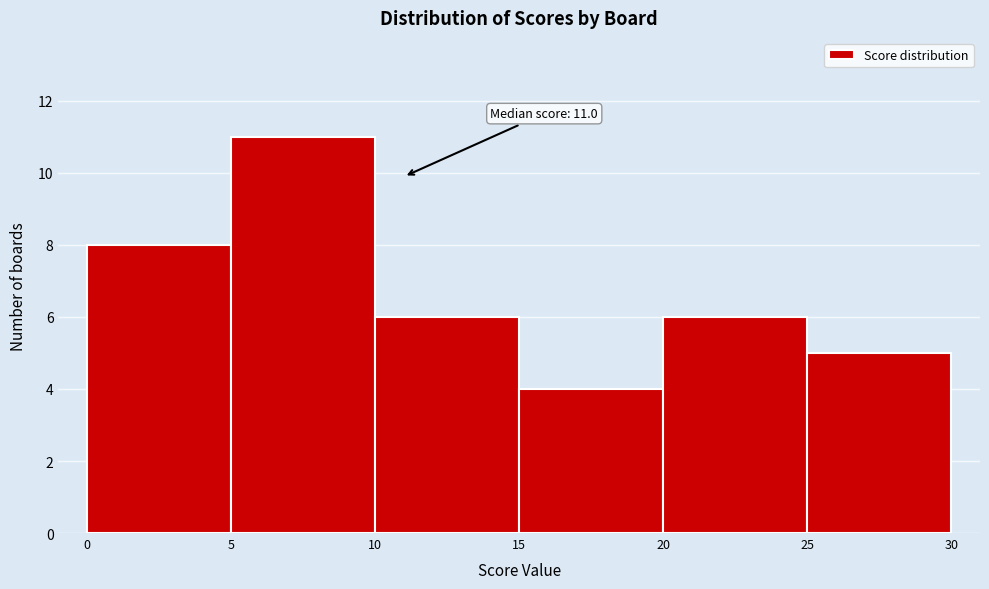

Which range on the x-axis has the tallest bar?

5 to 10